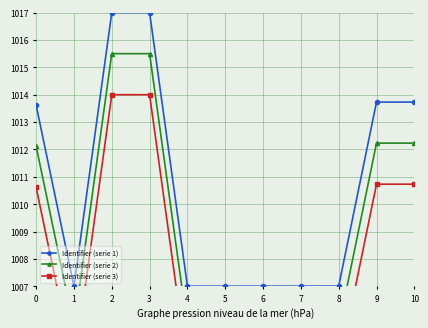

Between 1 and 7, which series saw the biggest shift?

Identifier (serie 1)